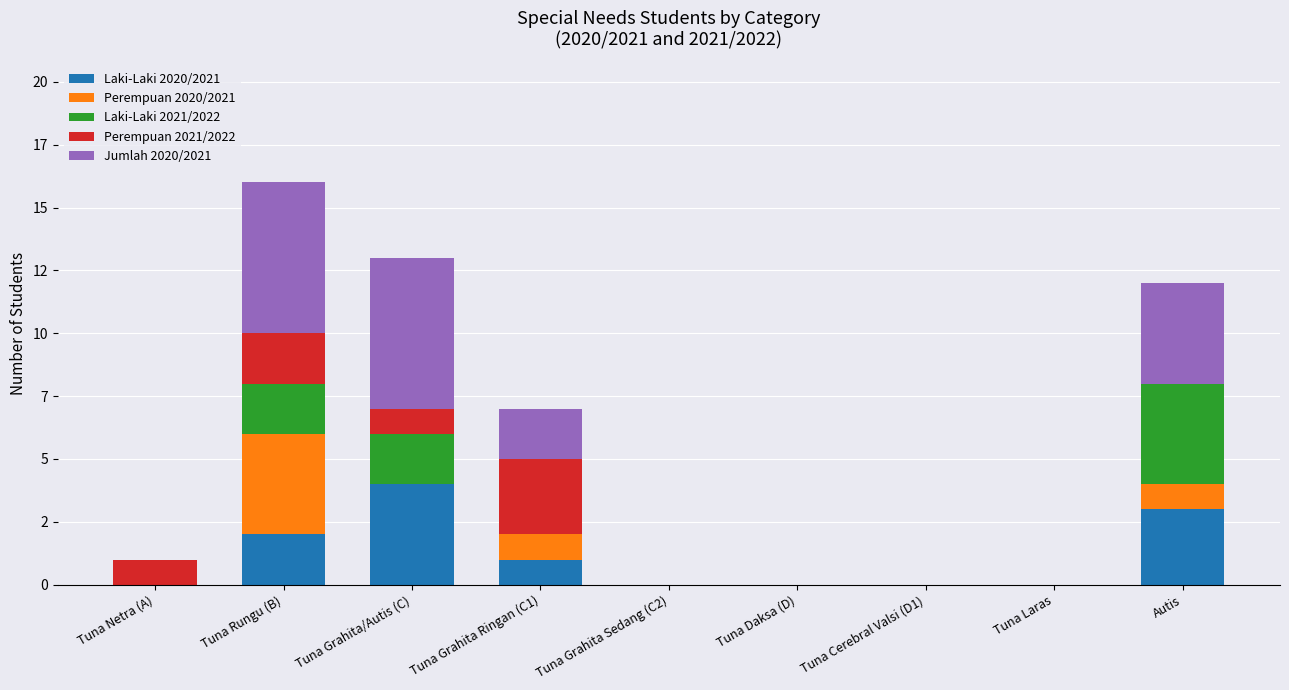

Are the bars grouped side by side (vs. stacked)?

No